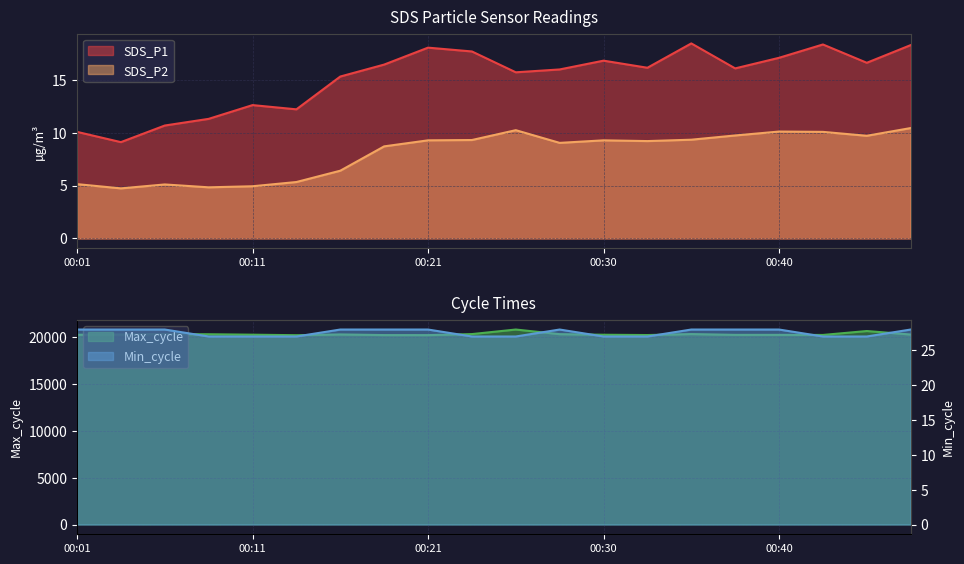

Is it true that Max_cycle equals 20631.0 at 00:45?

True